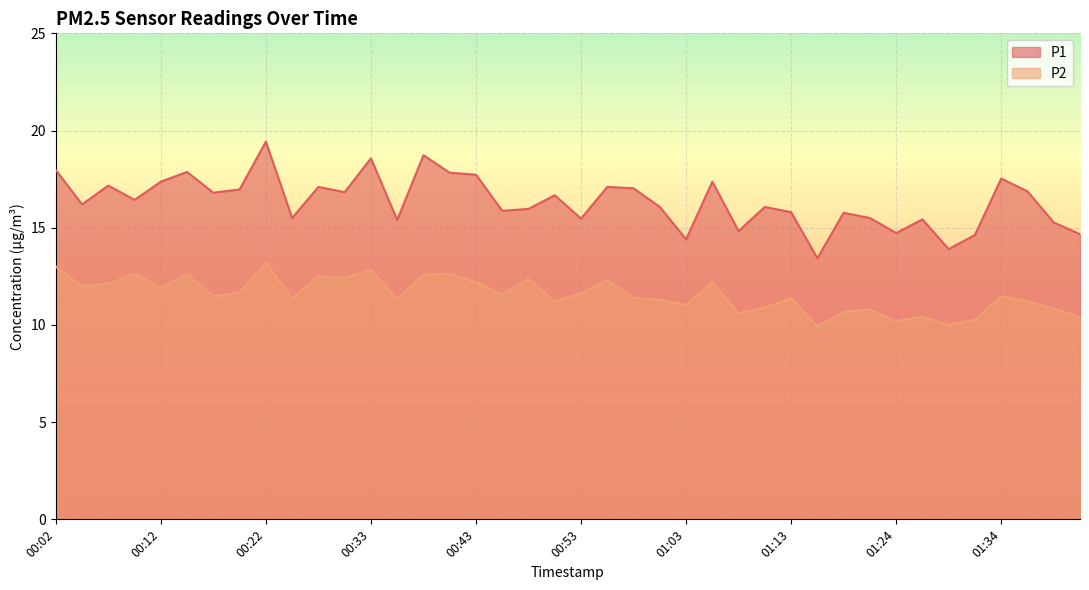

True or false: P2 and P1 cross at least once.

False